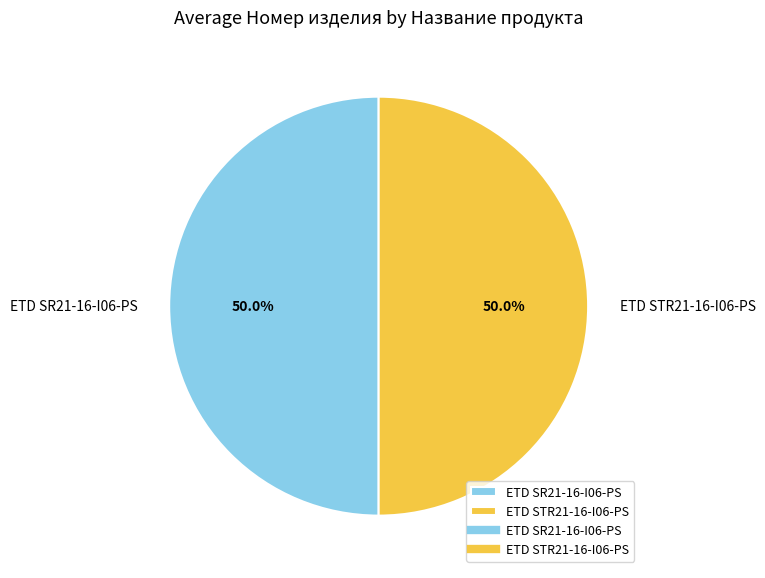

How many segments does this pie chart have?

2